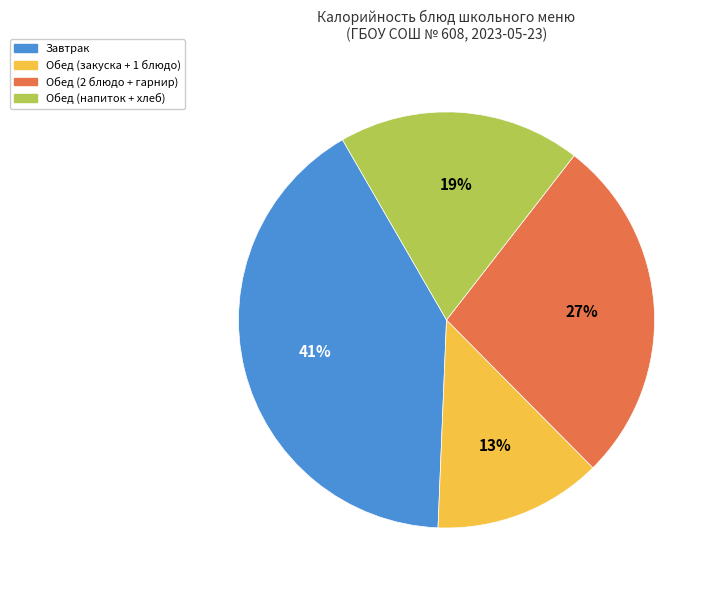

To the nearest percent, what is the difference between the largest and smallest slice percentages?

28%